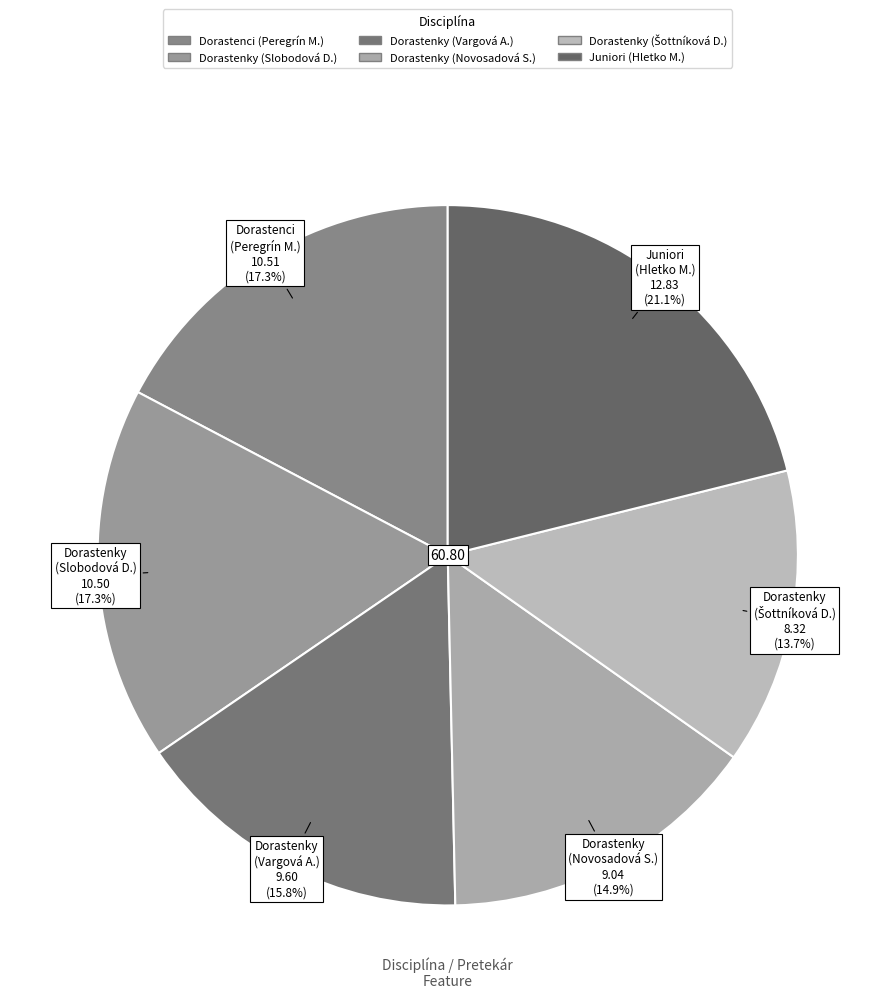

Count the number of slices in the pie.

6